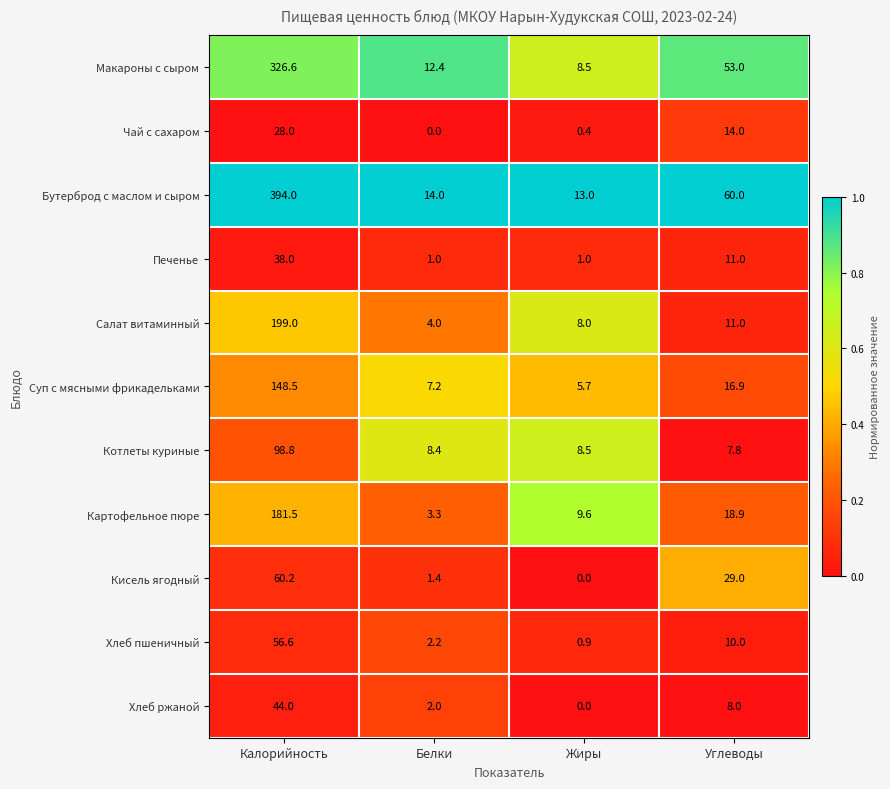

Rank the series by their maximum value, from lowest to highest.

Чай с сахаром, Печенье, Хлеб ржаной, Хлеб пшеничный, Кисель ягодный, Котлеты куриные, Суп с мясными фрикадельками, Картофельное пюре, Салат витаминный, Макароны с сыром, Бутерброд с маслом и сыром